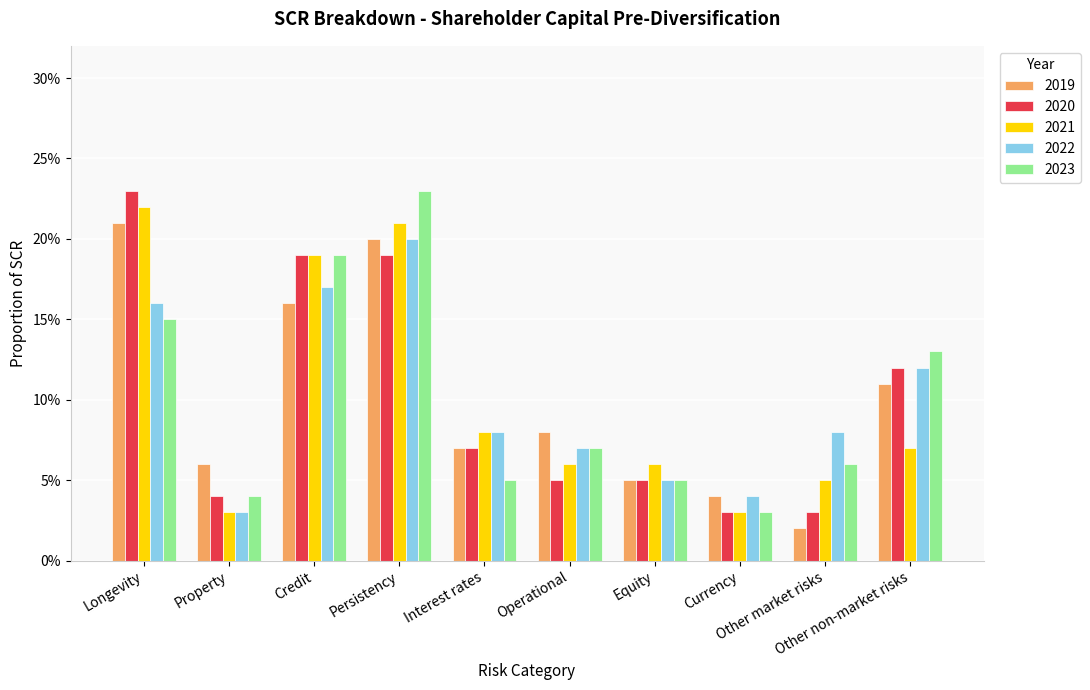

Are the bars grouped side by side (vs. stacked)?

Yes